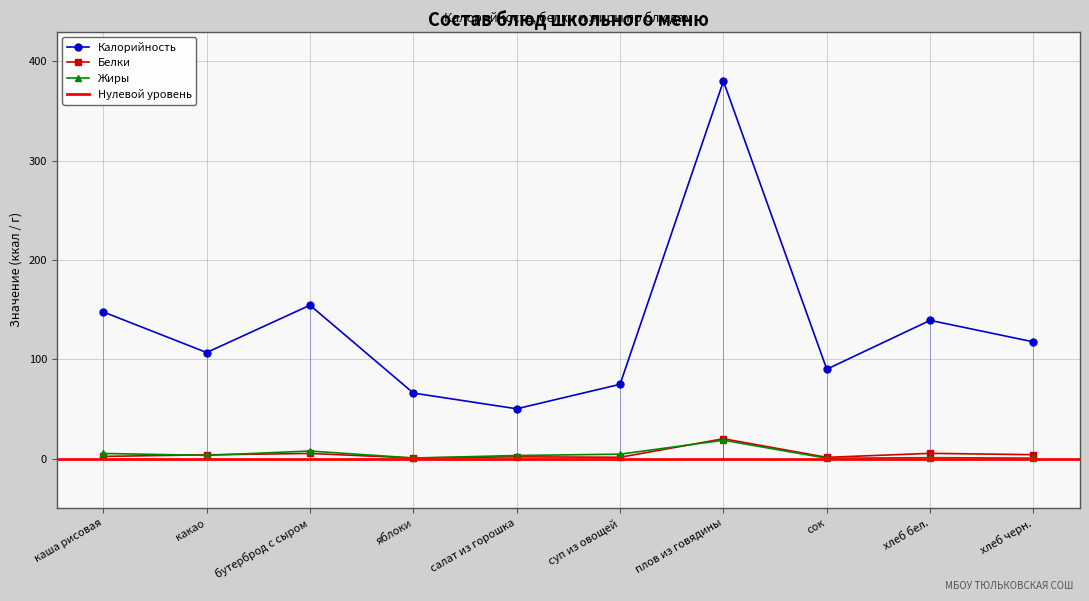

Between хлеб черн. and сок, which is larger?

хлеб черн.